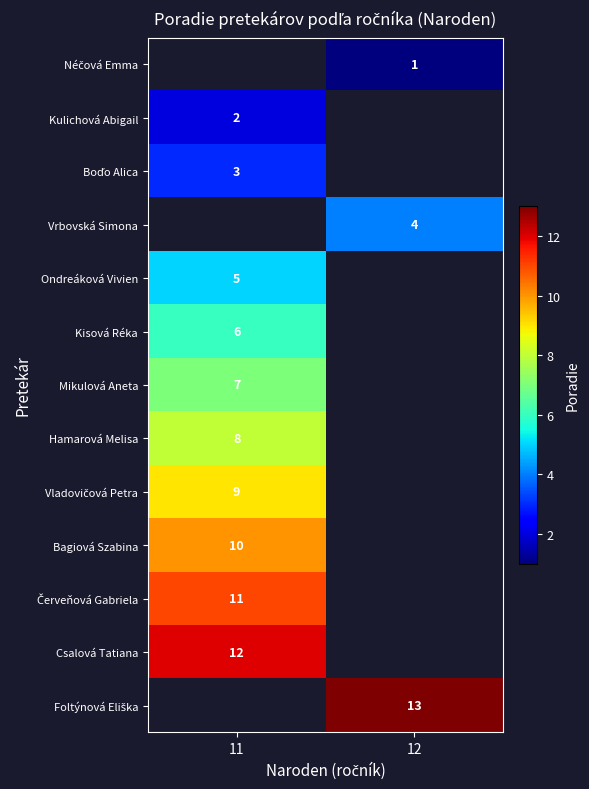

Is the value of Csalová Tatiana at 11 greater than the value of Bagiová Szabina at 11?

Yes